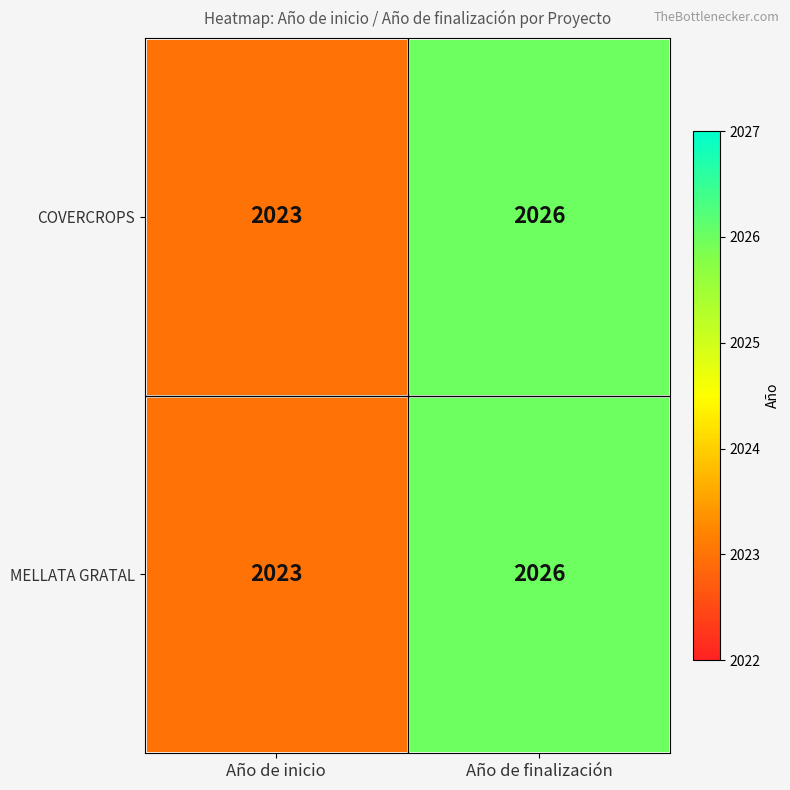

List the labels in order of MELLATA GRATAL value, smallest first.

Año de inicio, Año de finalización